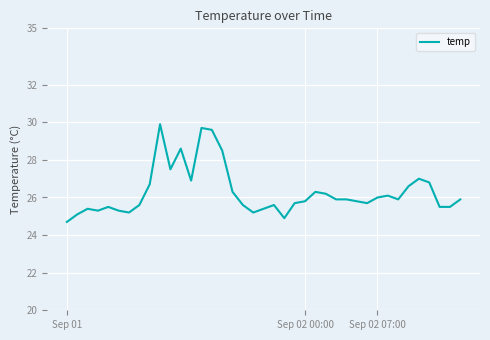

What is the smallest value displayed?

24.7